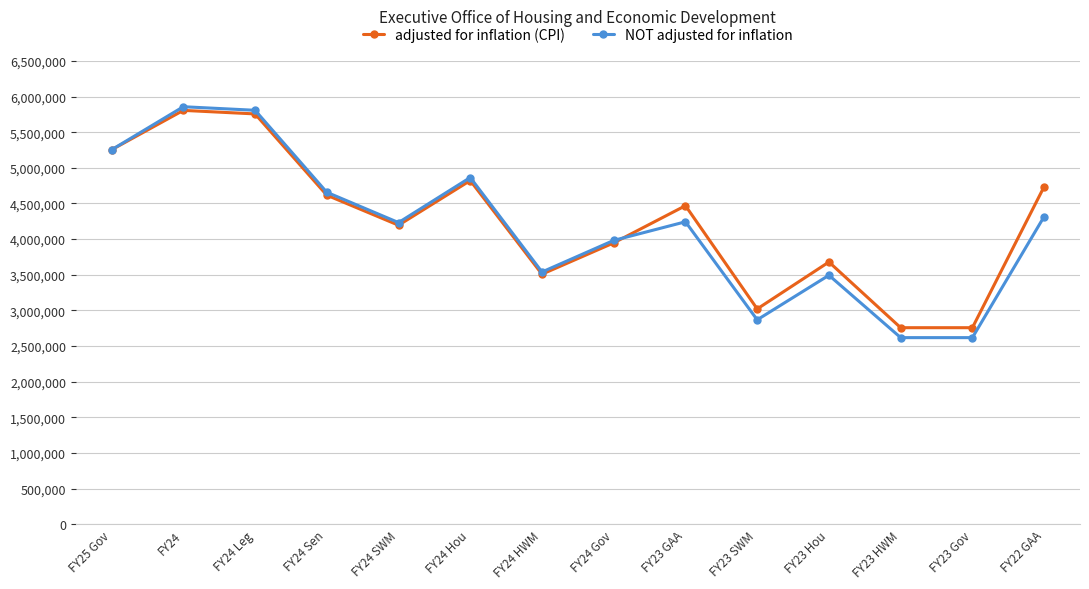

True or false: adjusted for inflation (CPI) has more than 0 points higher than both neighbors.

True